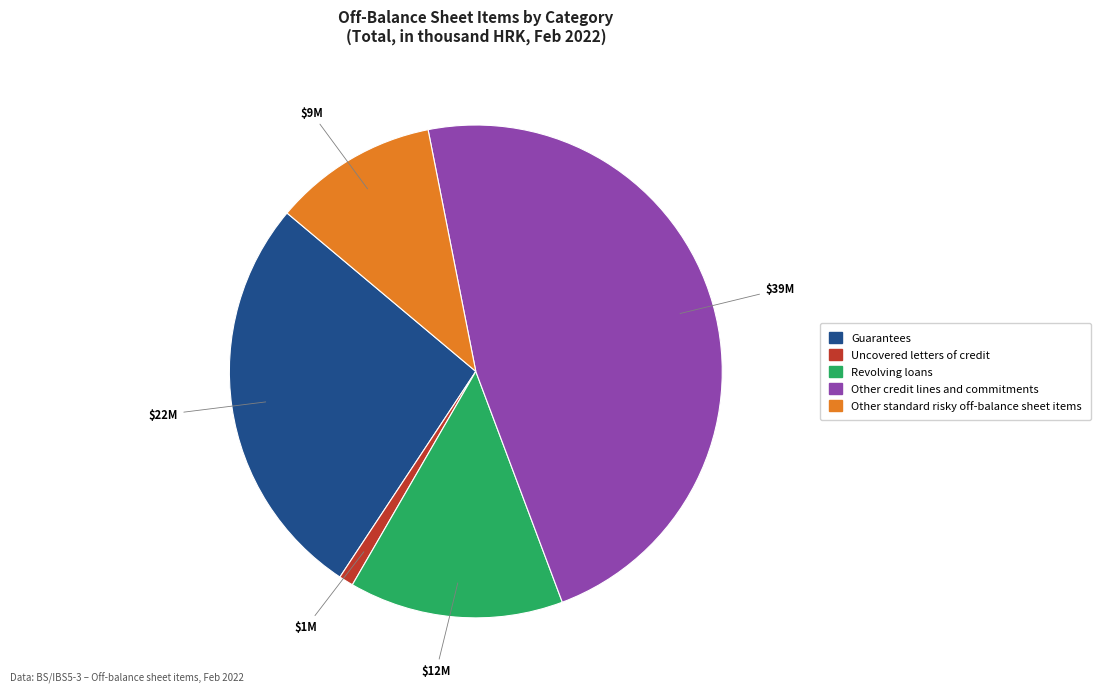

Is there any slice that represents more than half of the pie?

No